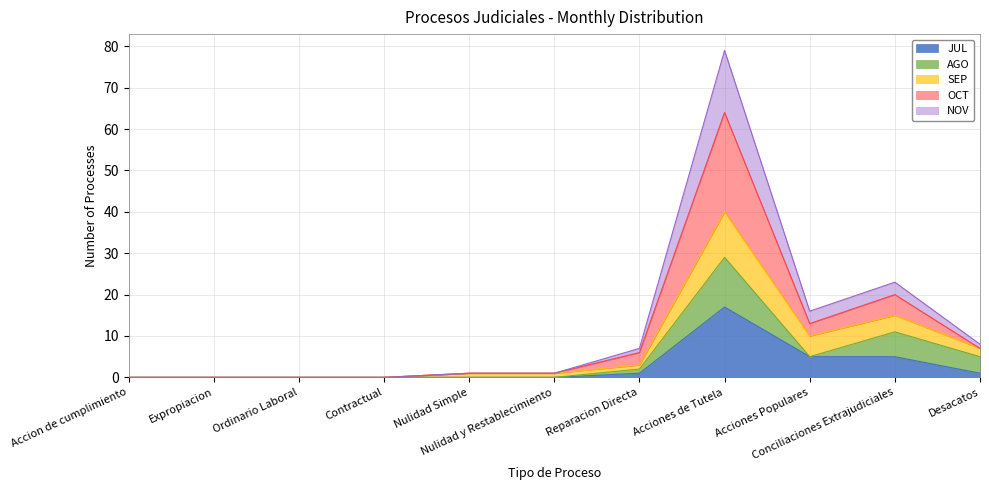

Is it true that OCT equals 0 at Expropiacion?

True